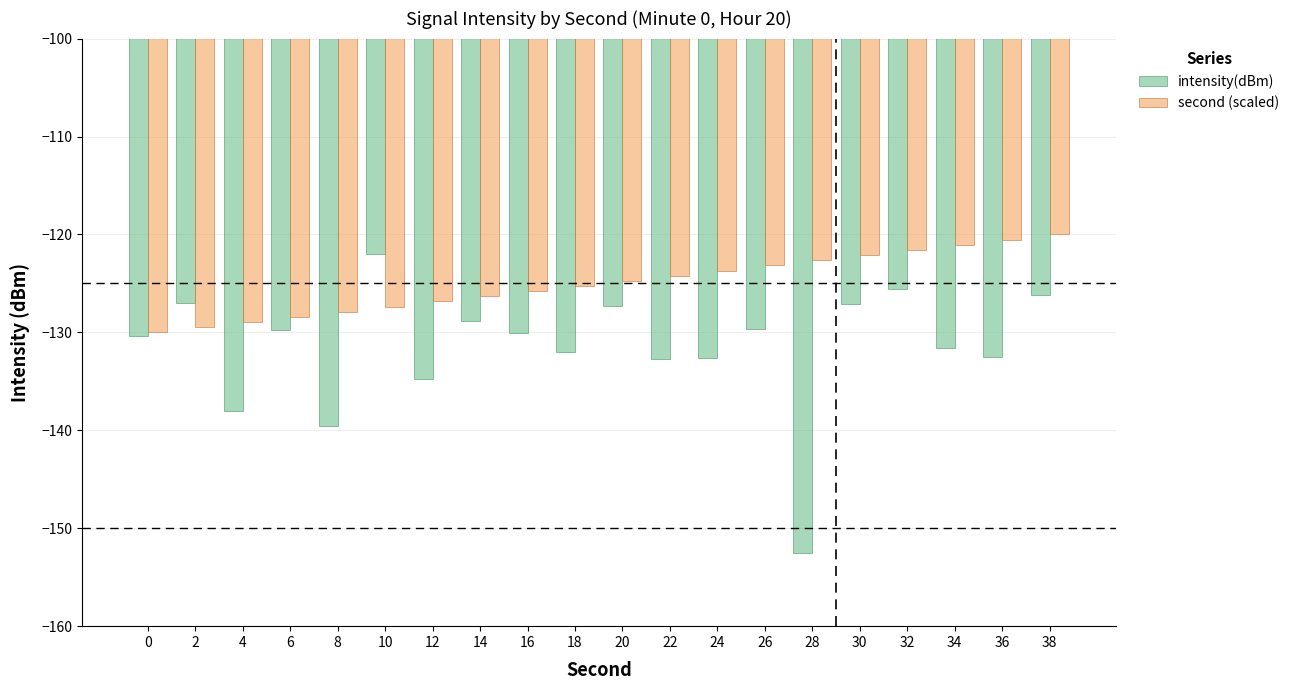

Where is intensity(dBm) nearest to the value -137?

4